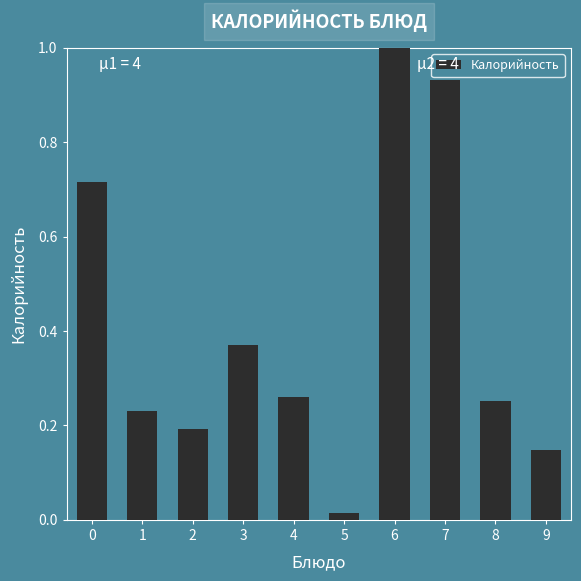

Which label corresponds to the largest value in the chart?

6